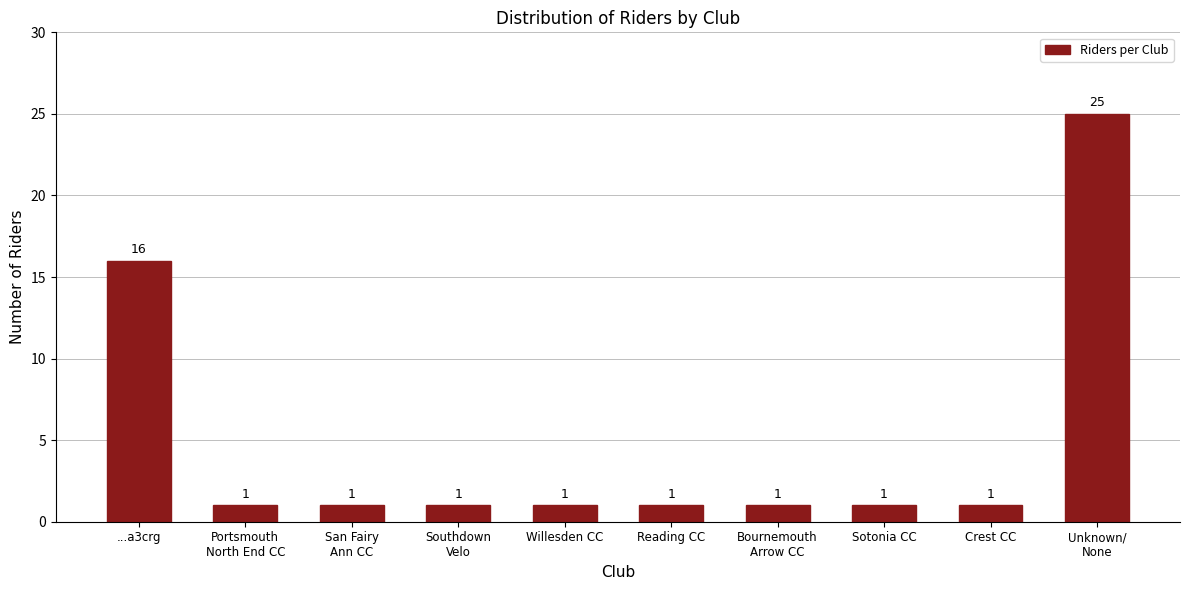

Reading left to right, transcribe all the data shown in this chart.

16	1	1	1	1	1	1	1	1	25